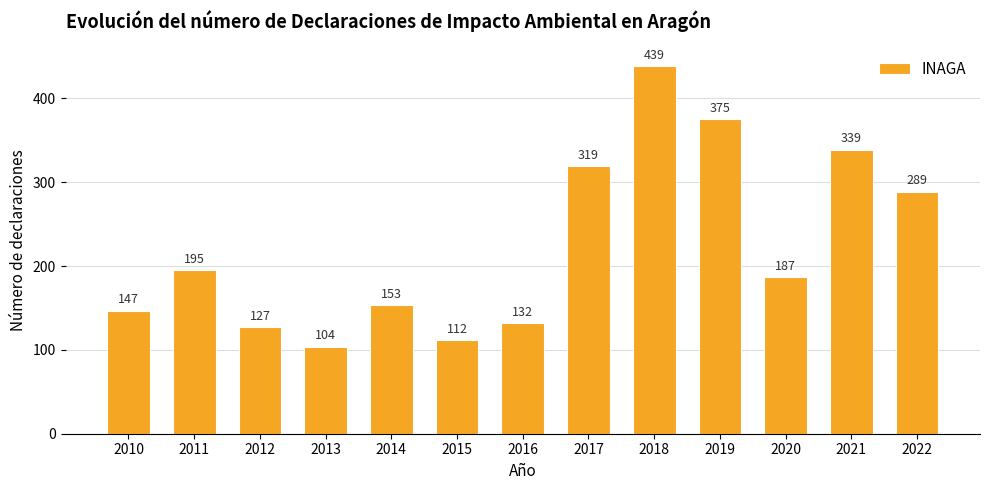

Reading right to left, transcribe all the data shown in this chart.

2022=289	2021=339	2020=187	2019=375	2018=439	2017=319	2016=132	2015=112	2014=153	2013=104	2012=127	2011=195	2010=147